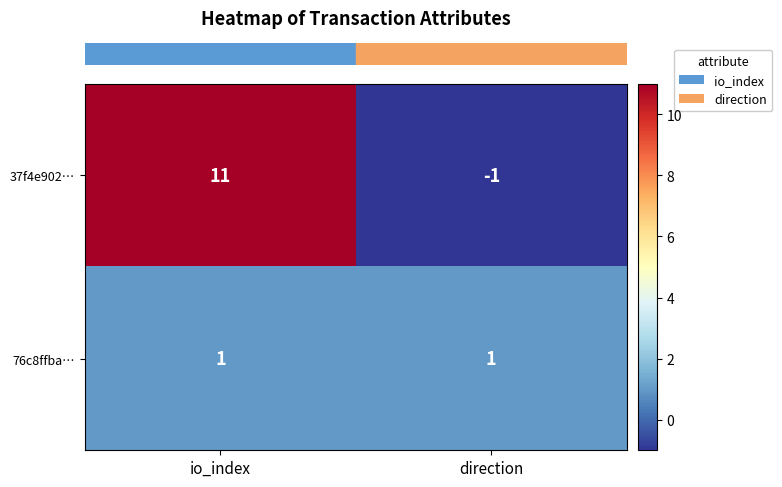

What is the total value across all series at io_index?

12